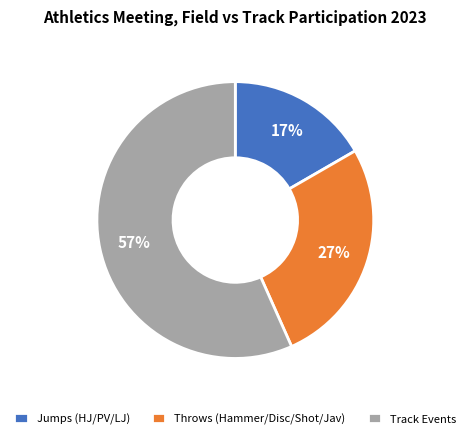

How many segments does this pie chart have?

3